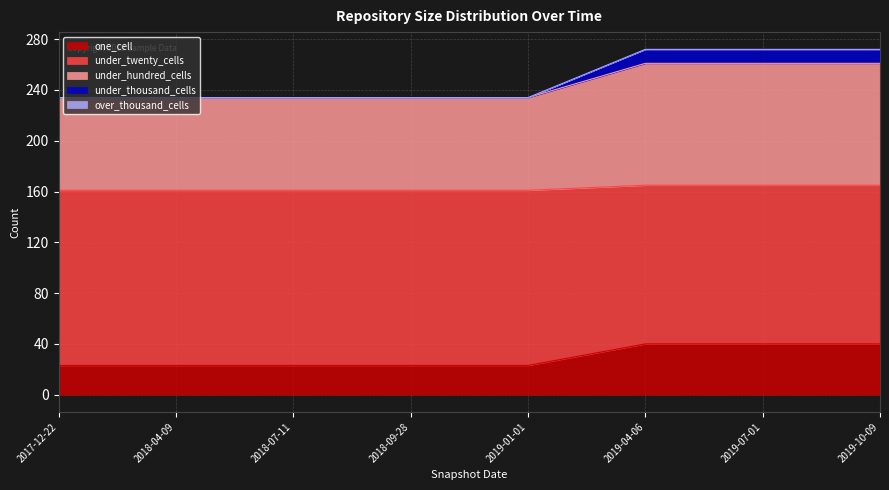

The under_thousand_cells series shows 272 at 2019-10-09. True or false?

True